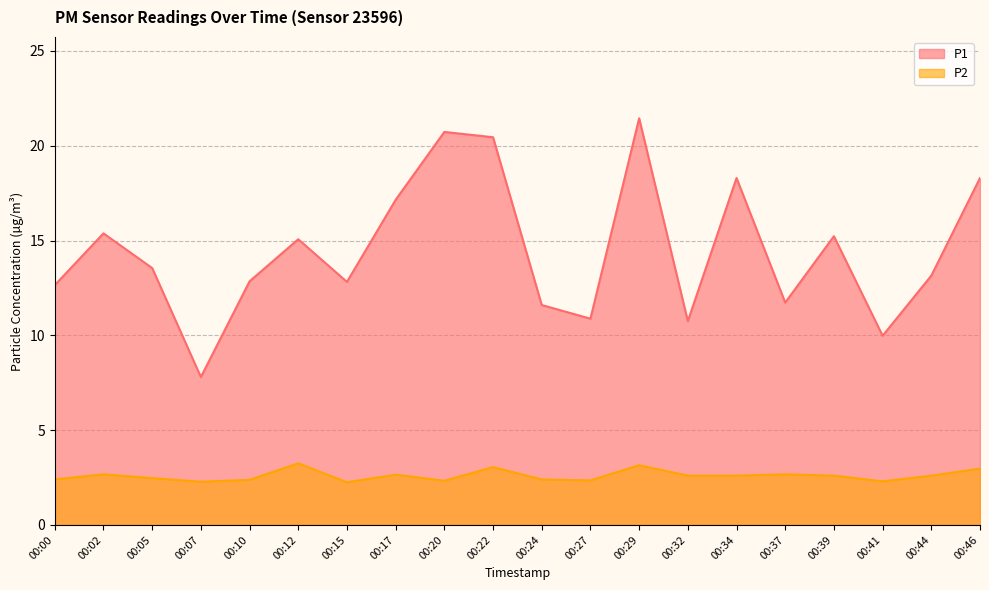

Where is the first local maximum for P1?

00:02